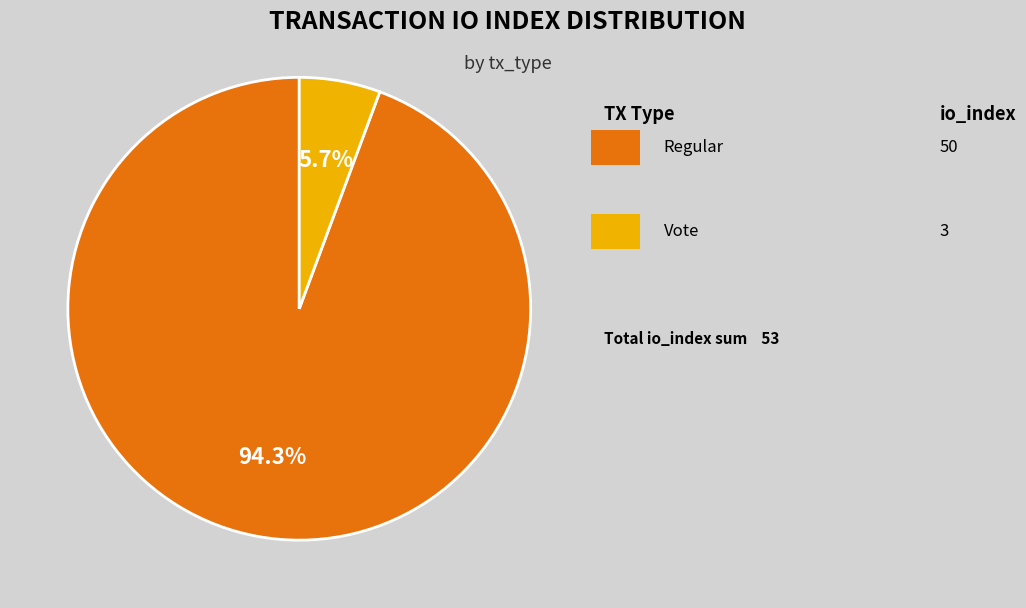

Is there a majority slice in this chart?

Yes